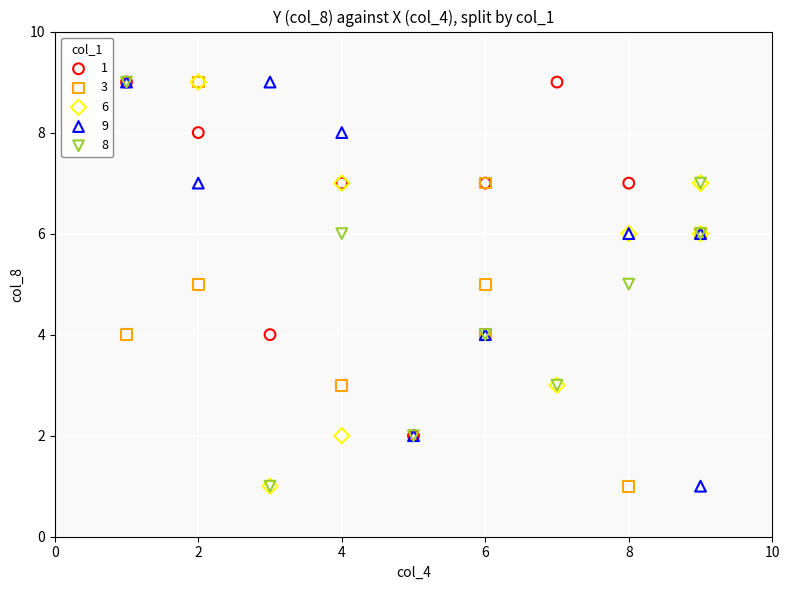

What are all the series names shown in the legend?

1, 3, 6, 9, 8